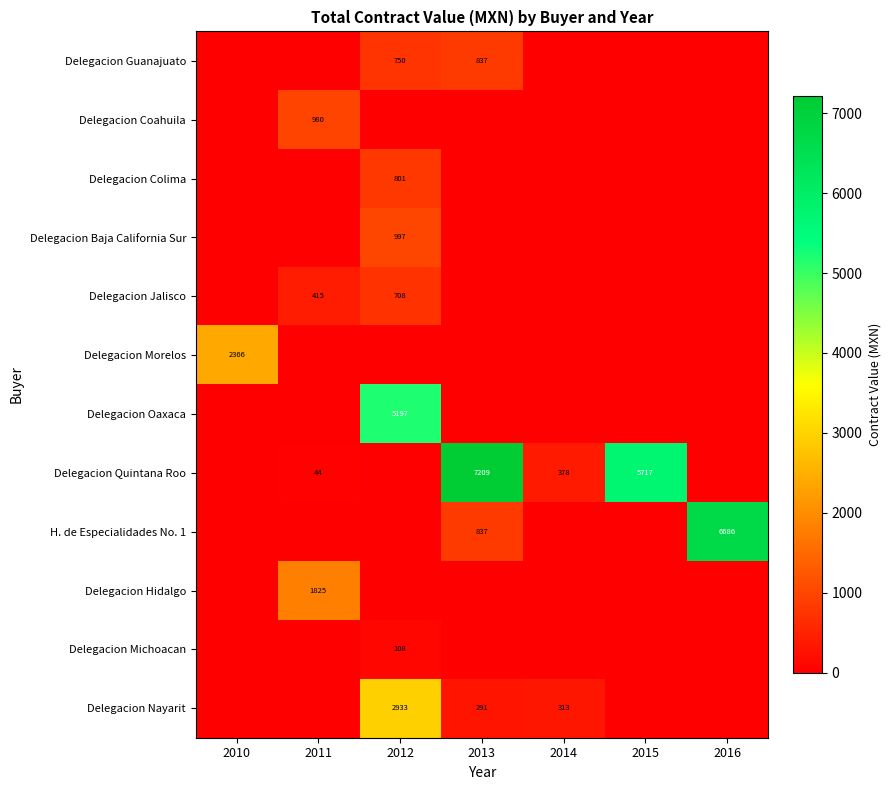

The Delegacion Colima series shows 801 at 2012. True or false?

True